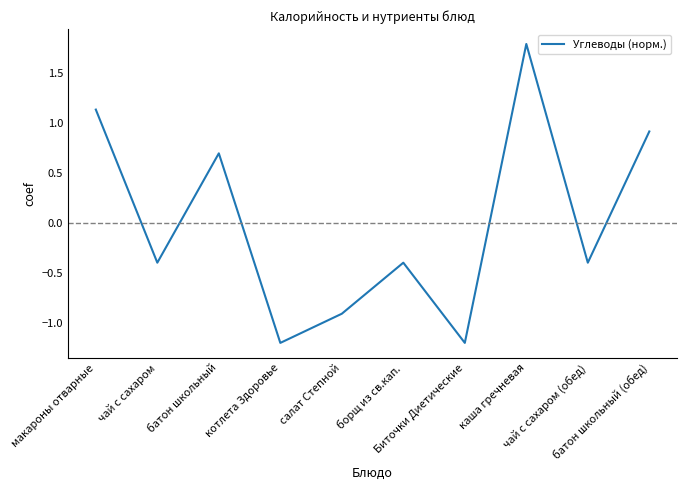

At which category does the chart reach its peak across all series?

каша гречневая